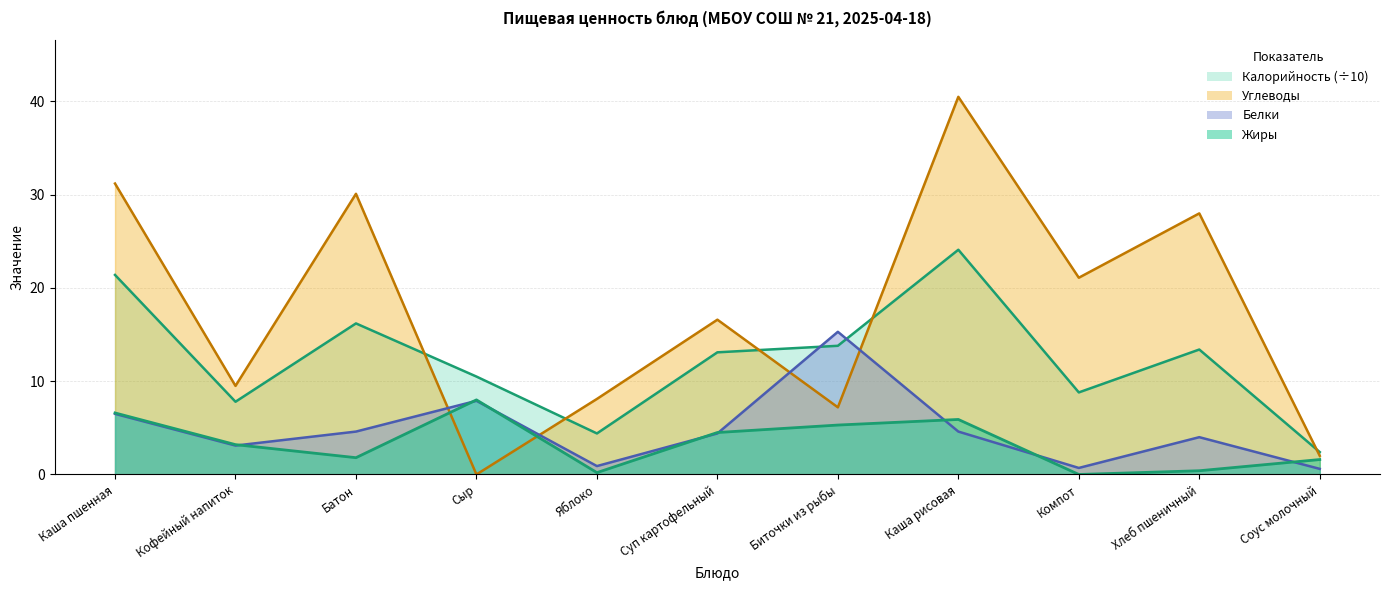

True or false: Калорийность has a value of 3.0 at Яблоко.

False